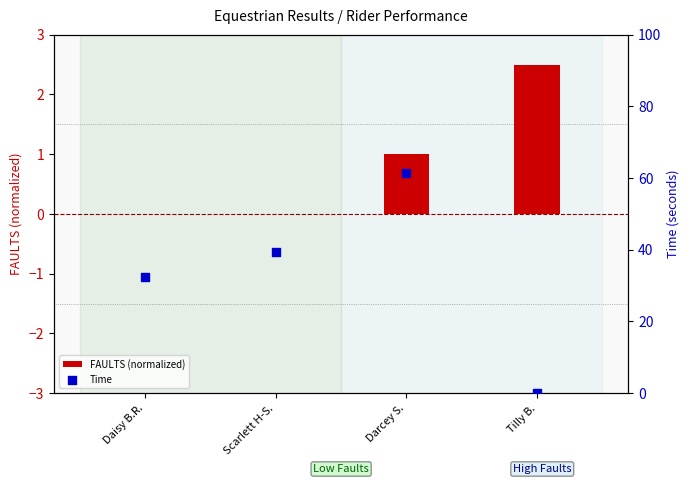

Which series has the widest spread of Y values?

Time